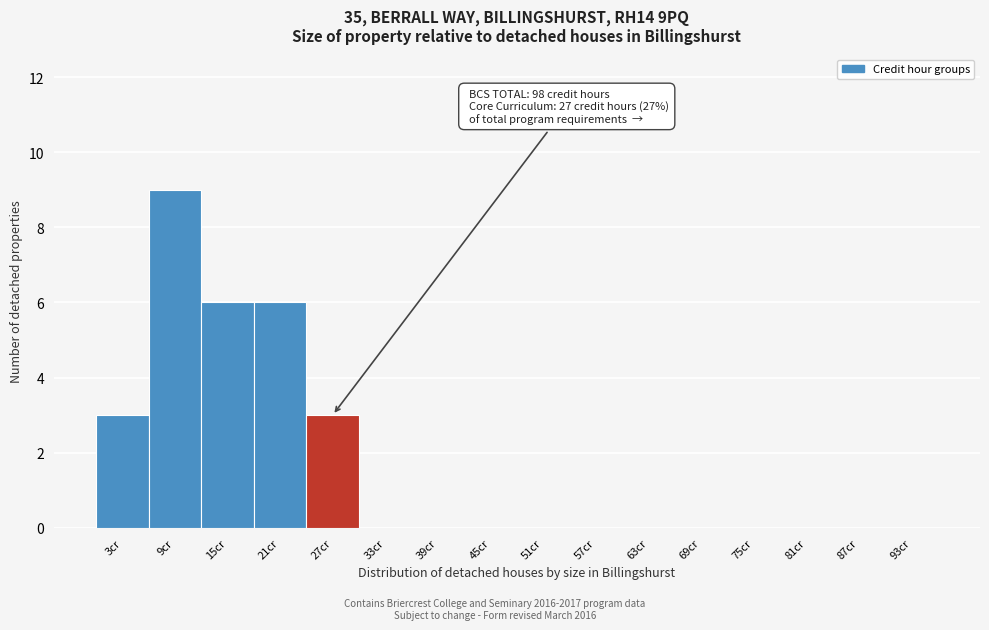

Reading right to left, list all the values displayed in this chart.

93cr=0	87cr=0	81cr=0	75cr=0	69cr=0	63cr=0	57cr=0	51cr=0	45cr=0	39cr=0	33cr=0	27cr=3	21cr=6	15cr=6	9cr=9	3cr=3